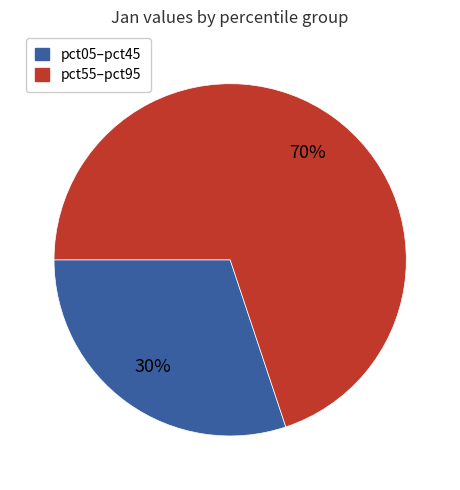

To the nearest percent, what is the average slice percentage?

50%